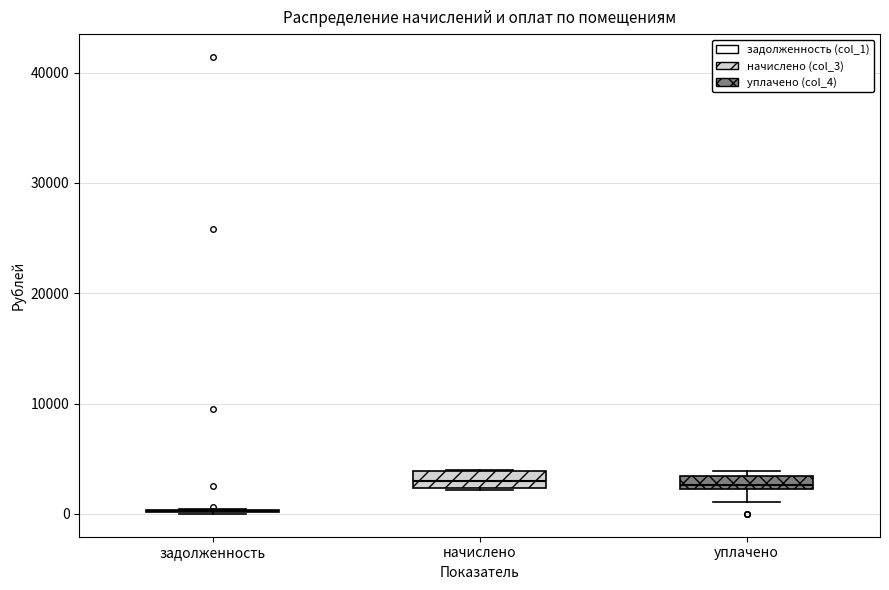

Where is the lower edge of the box for начислено on the y-axis? The values are not printed on the chart, so give them approximately, as read against the axis.

2000